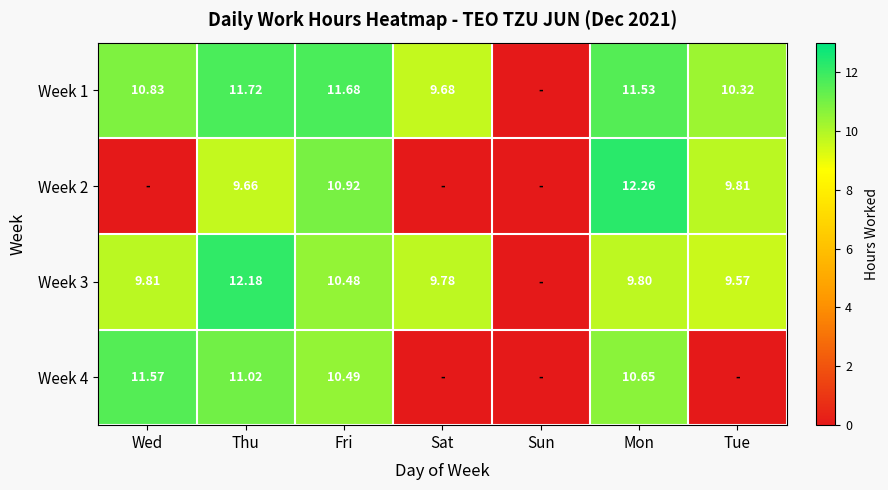

Is the value of Week 4 at Fri greater than the value of Week 3 at Fri?

Yes